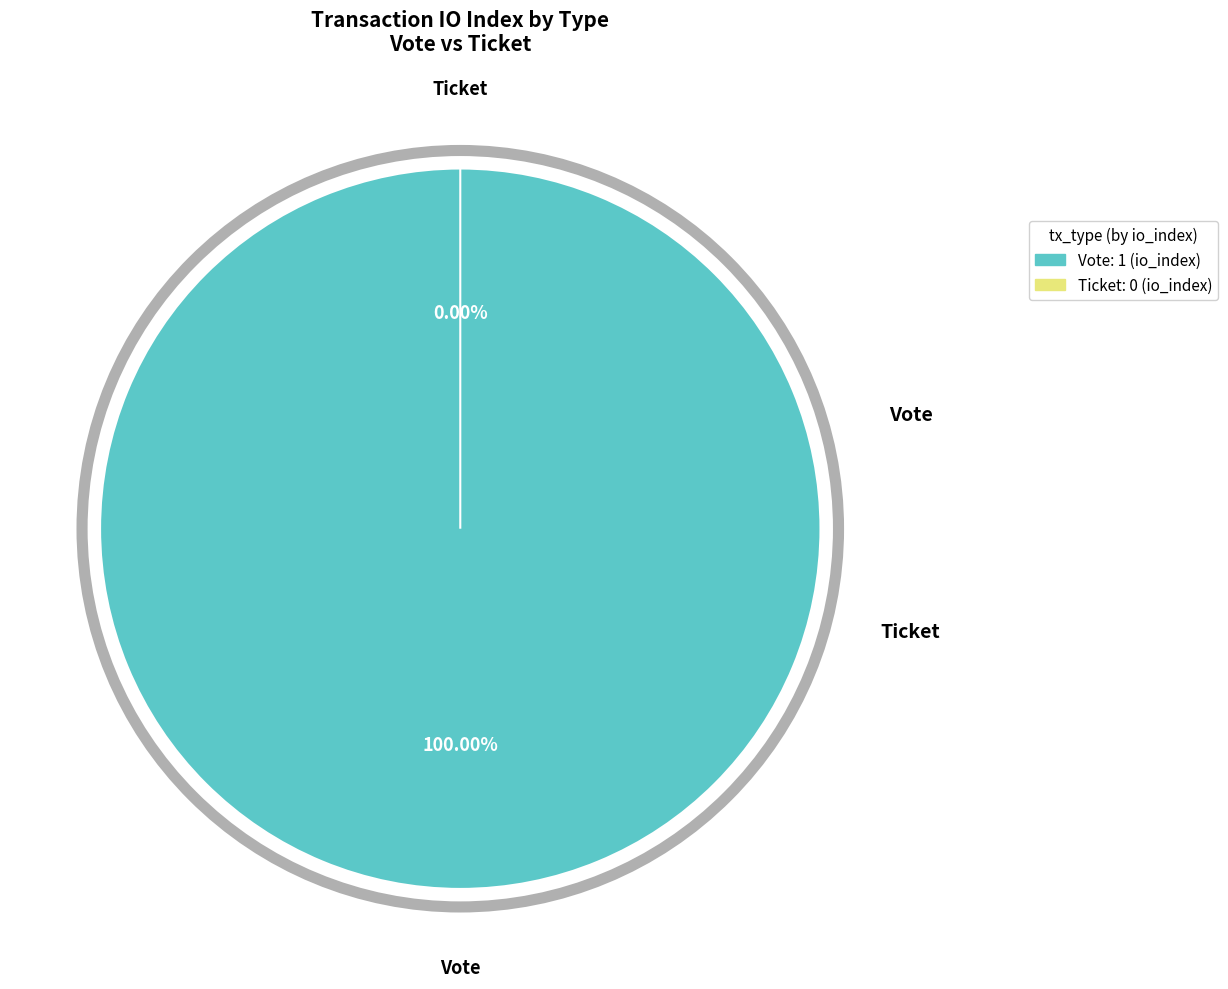

True or false: Ticket accounts for 11% of the total.

False